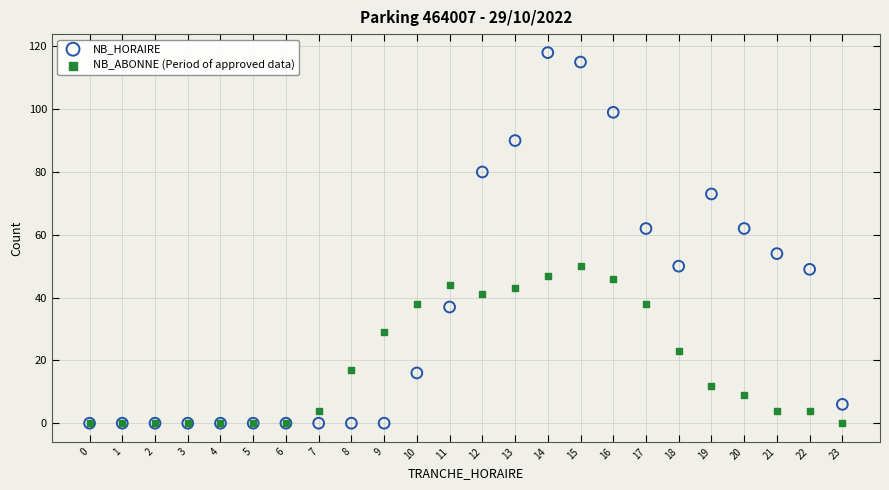

Which series contains the highest Y value?

NB_HORAIRE